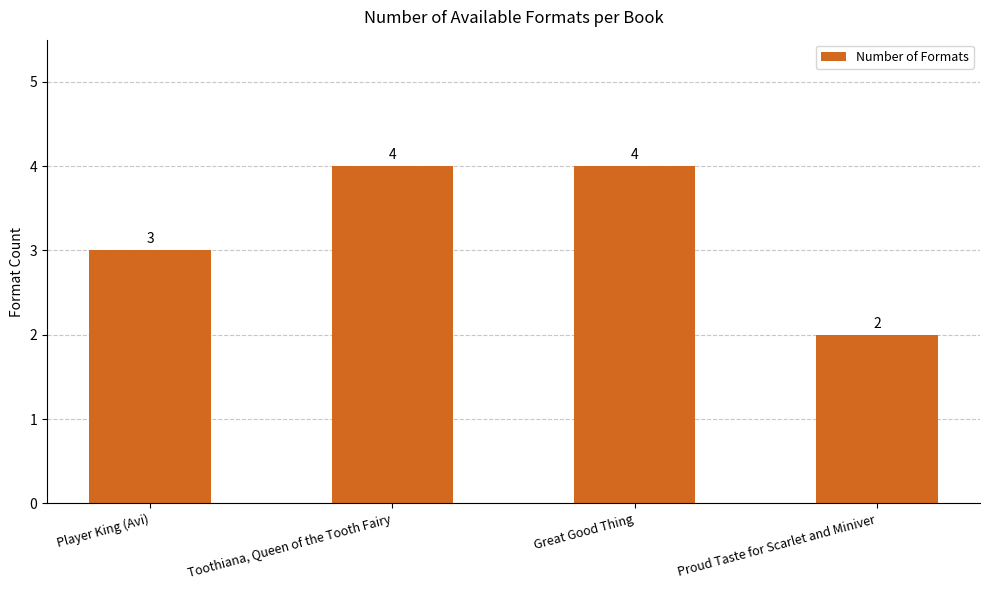

Reading left to right, transcribe all the data shown in this chart.

Player King (Avi)=3	Toothiana, Queen of the Tooth Fairy=4	Great Good Thing=4	Proud Taste for Scarlet and Miniver=2